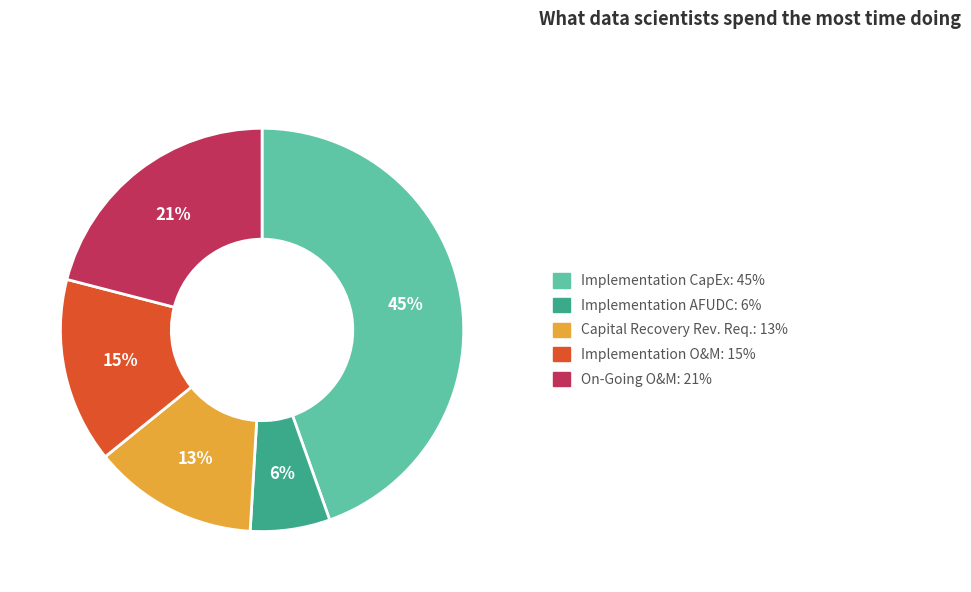

Rank the categories by value from lowest to highest.

Implementation AFUDC, Capital Recovery Rev. Req., Implementation O&M, On-Going O&M, Implementation CapEx